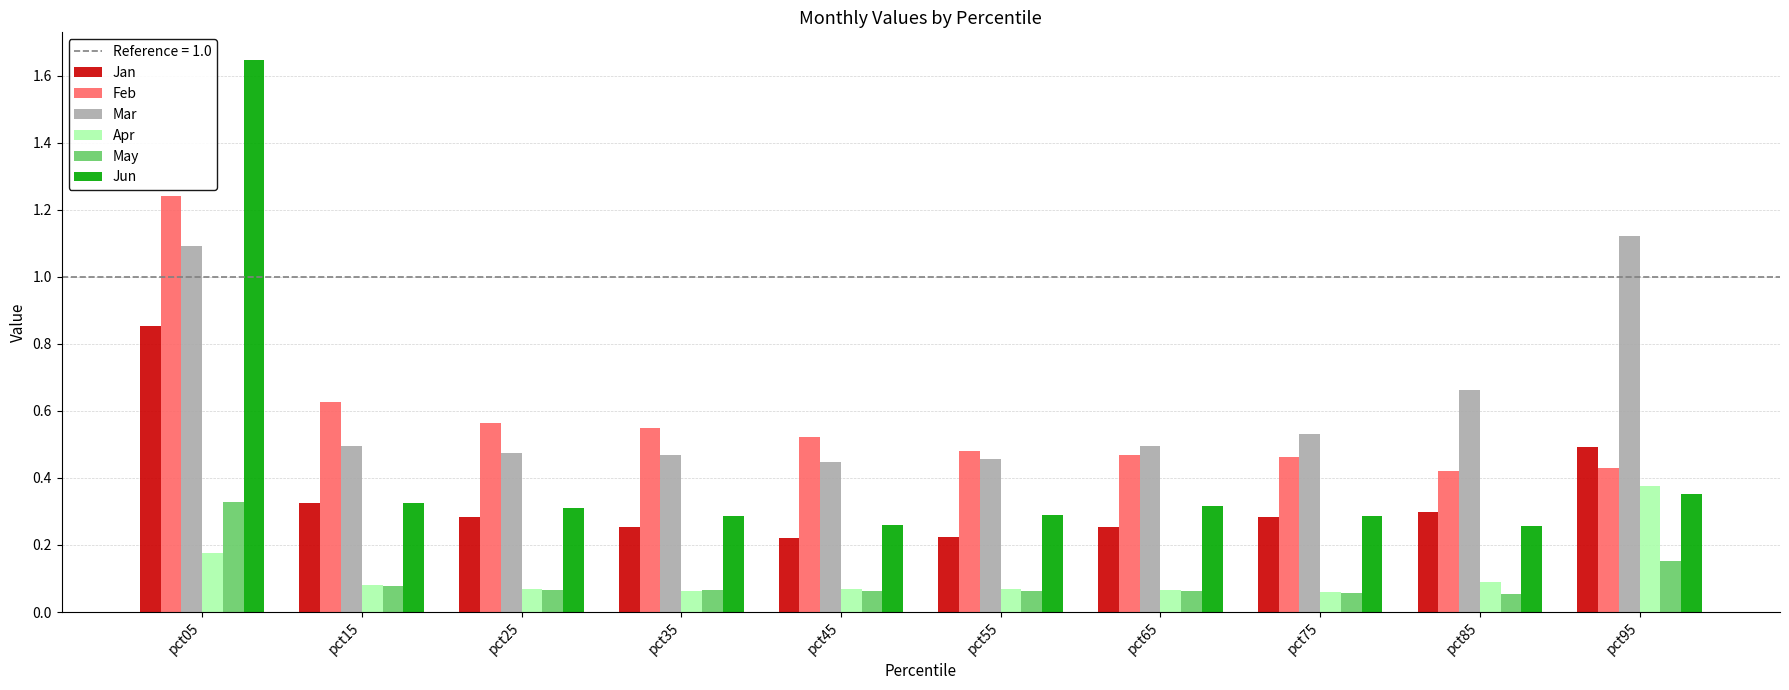

The Jun series shows 0.3 at pct85. True or false?

True